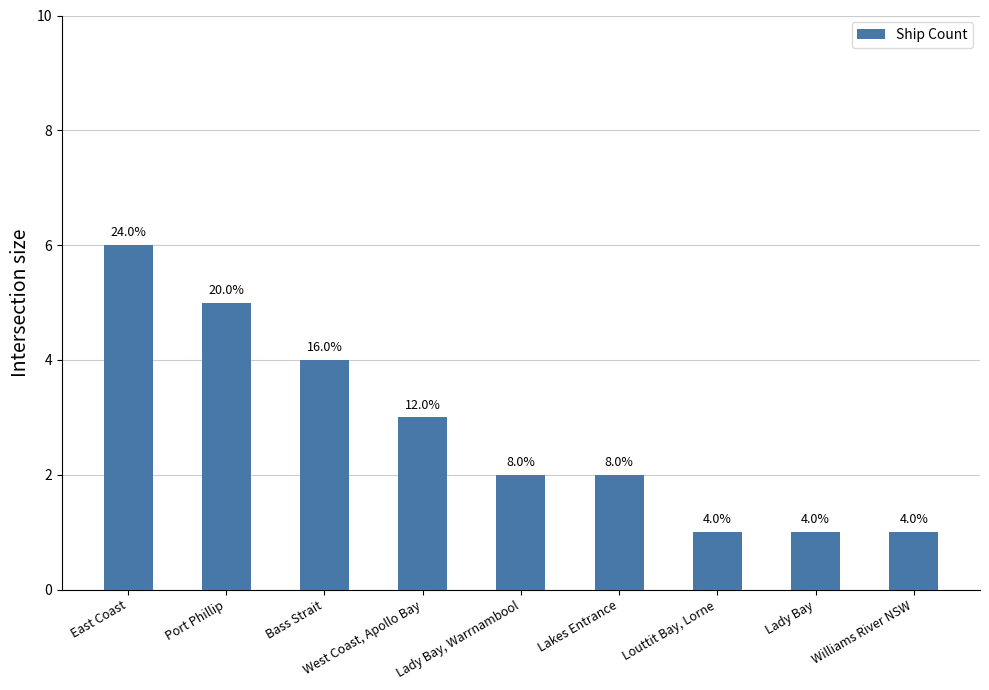

Is it true that the value at Lakes Entrance is 1?

False